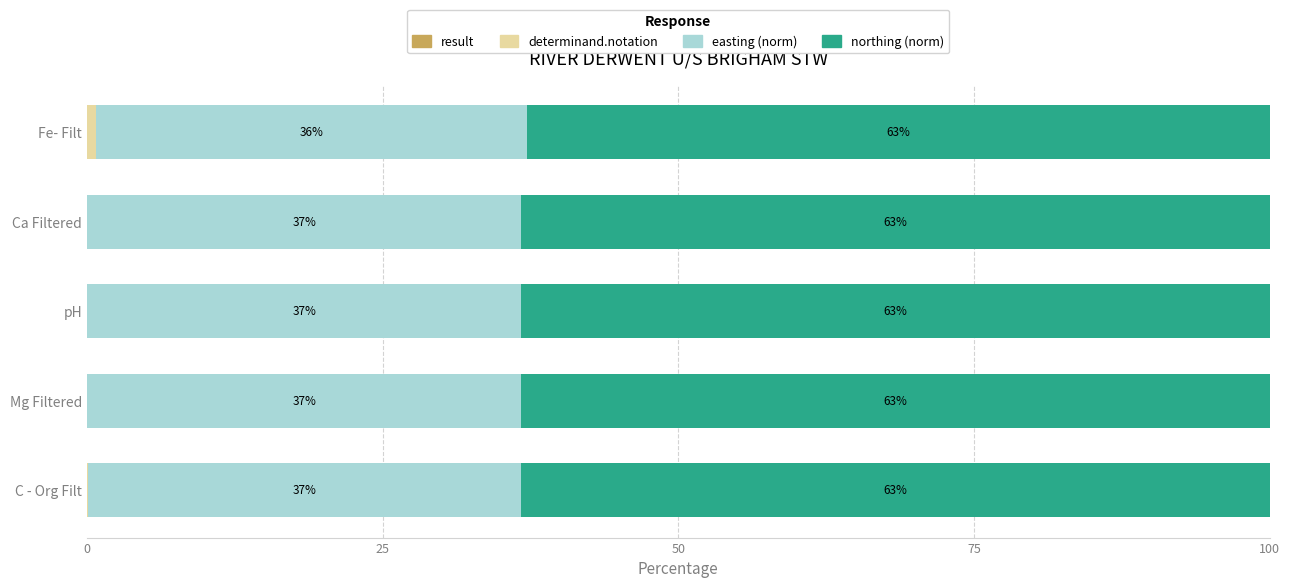

What is the total value across all series at Fe- Filt?

100.0